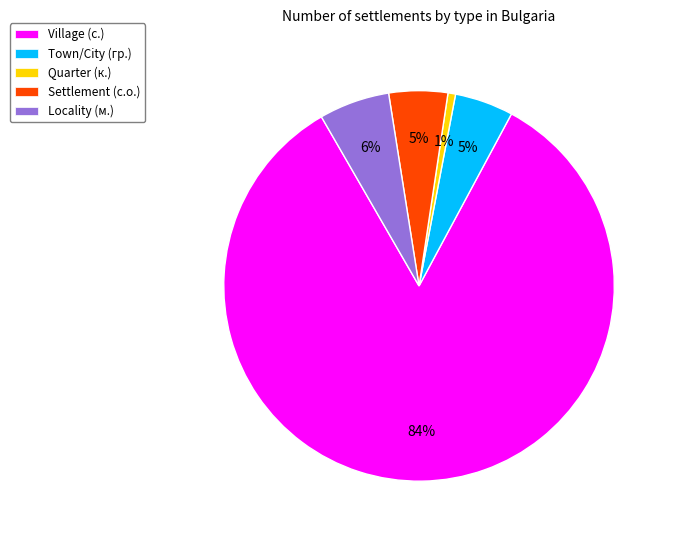

Which category has the biggest portion of the pie?

Village (с.)